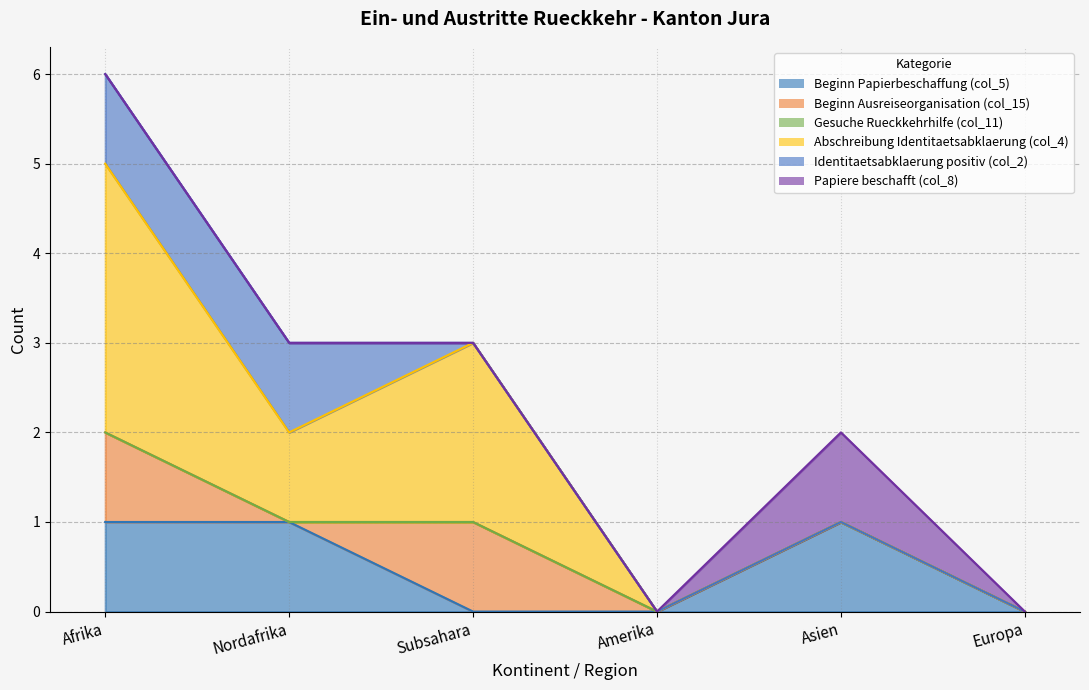

Does the chart have visible grid lines?

Yes